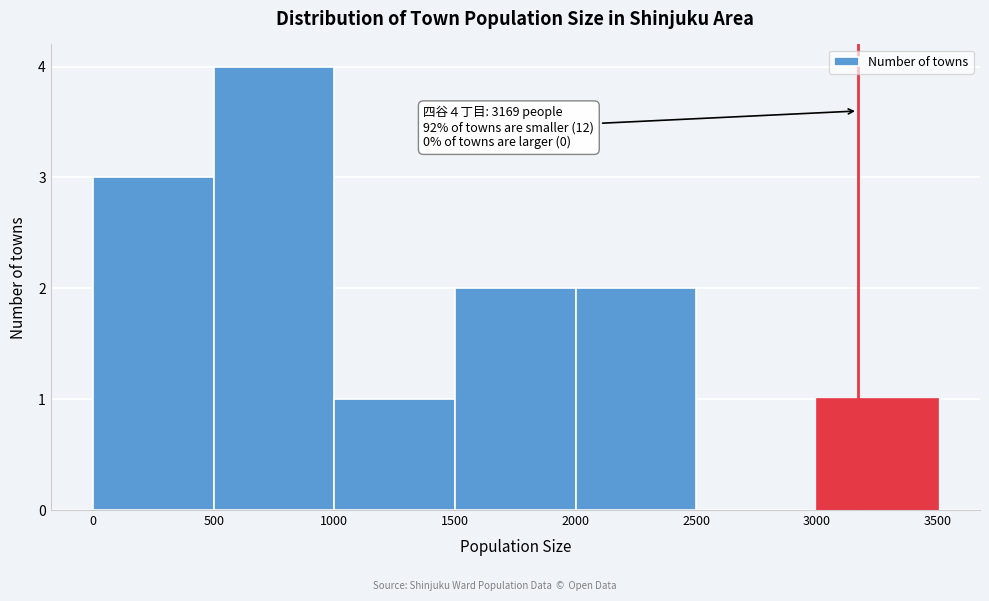

Over which range of the x-axis is the bar tallest?

500 to 1000